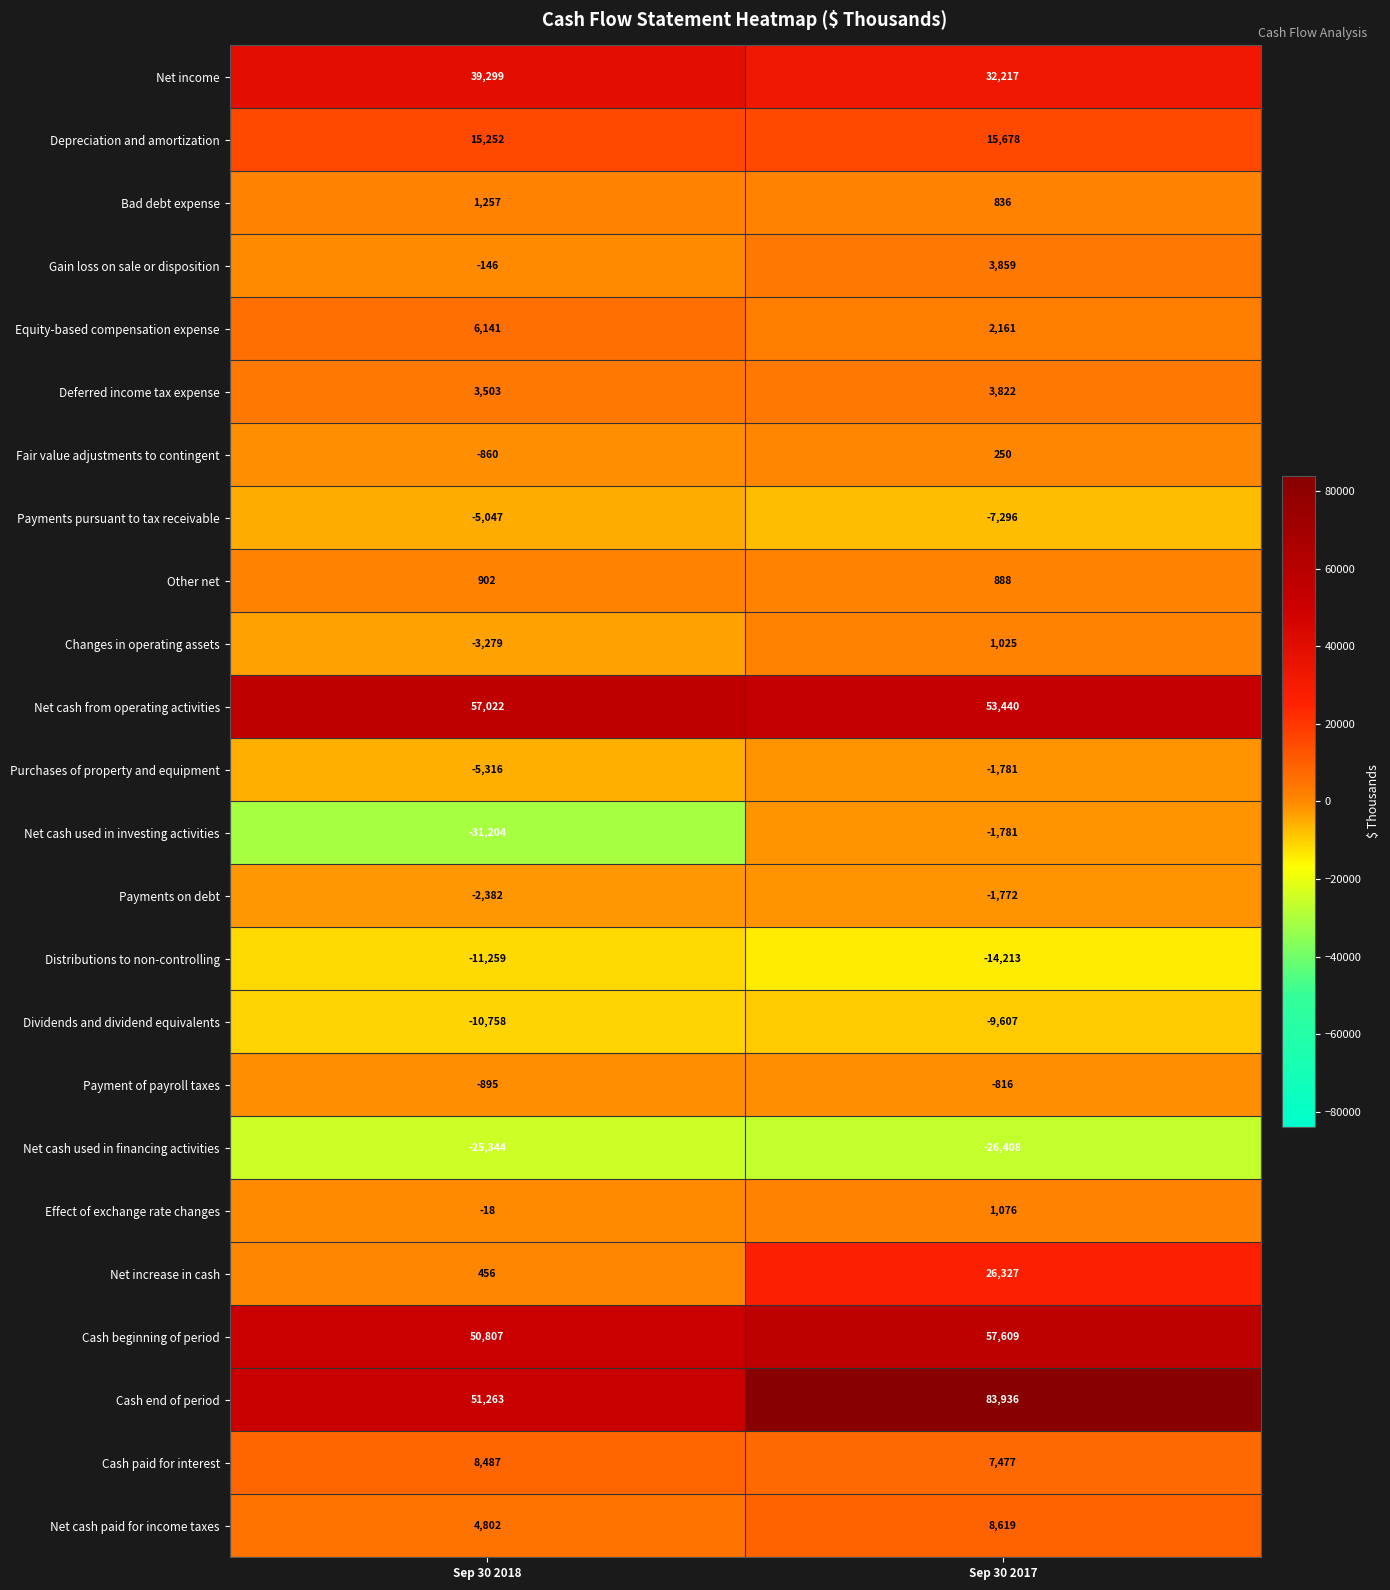

What is the difference between the highest and lowest values at Sep 30 2018?

88226